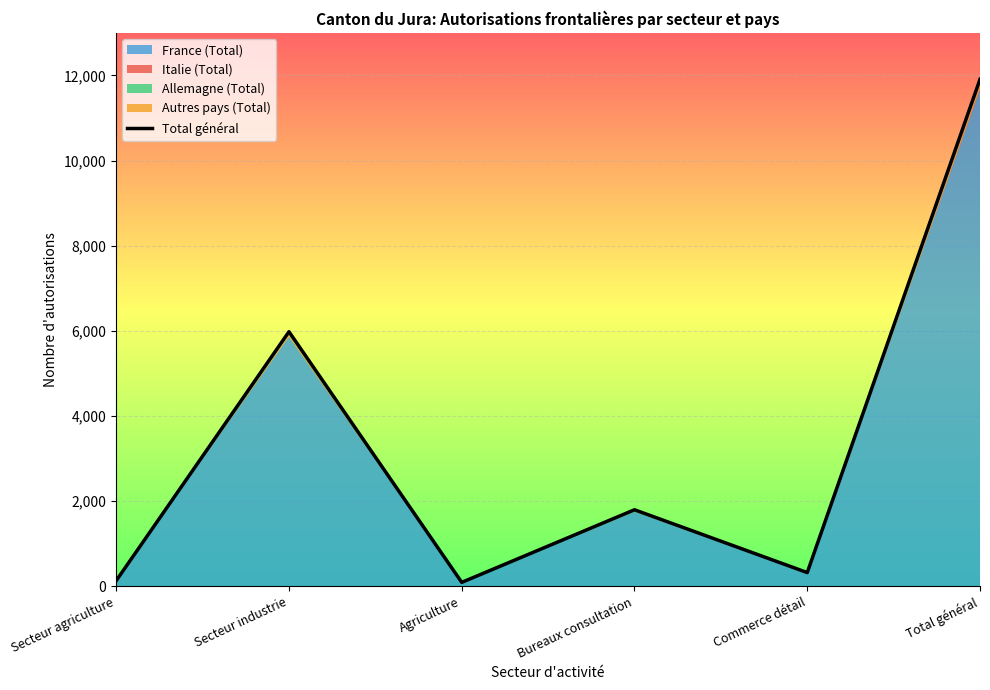

Count the number of values greater than 1798.

2